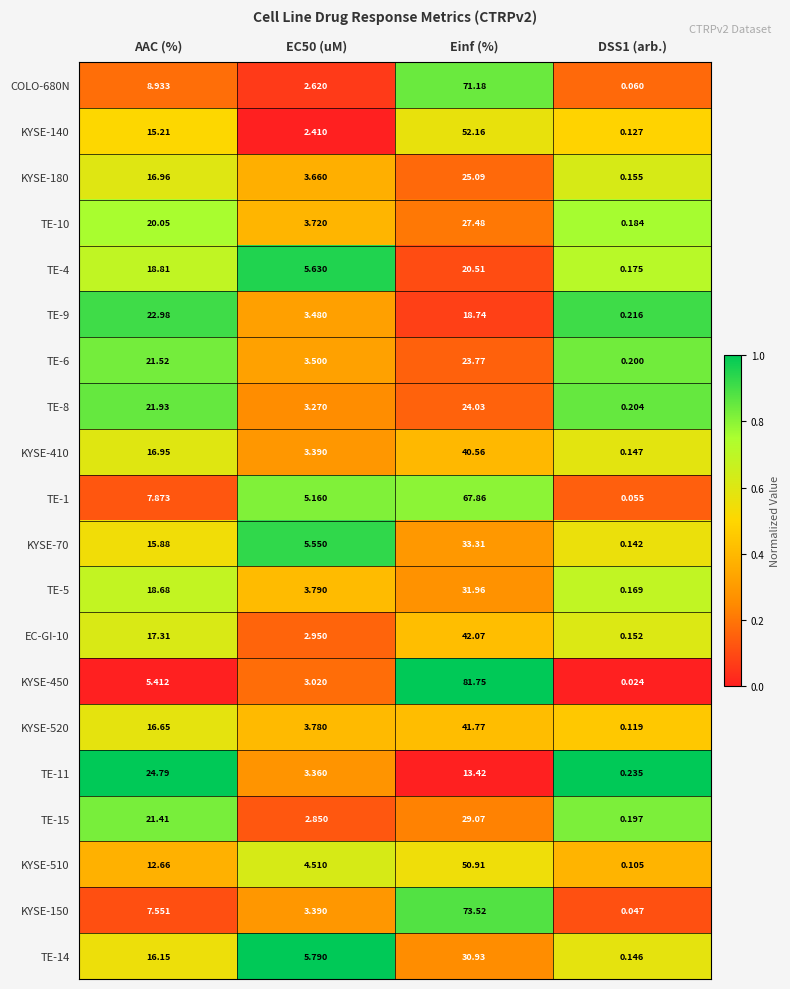

List the series in order of their peak value, lowest first.

TE-4, TE-9, TE-6, TE-8, TE-11, KYSE-180, TE-10, TE-15, TE-14, TE-5, KYSE-70, KYSE-410, KYSE-520, EC-GI-10, KYSE-510, KYSE-140, TE-1, COLO-680N, KYSE-150, KYSE-450